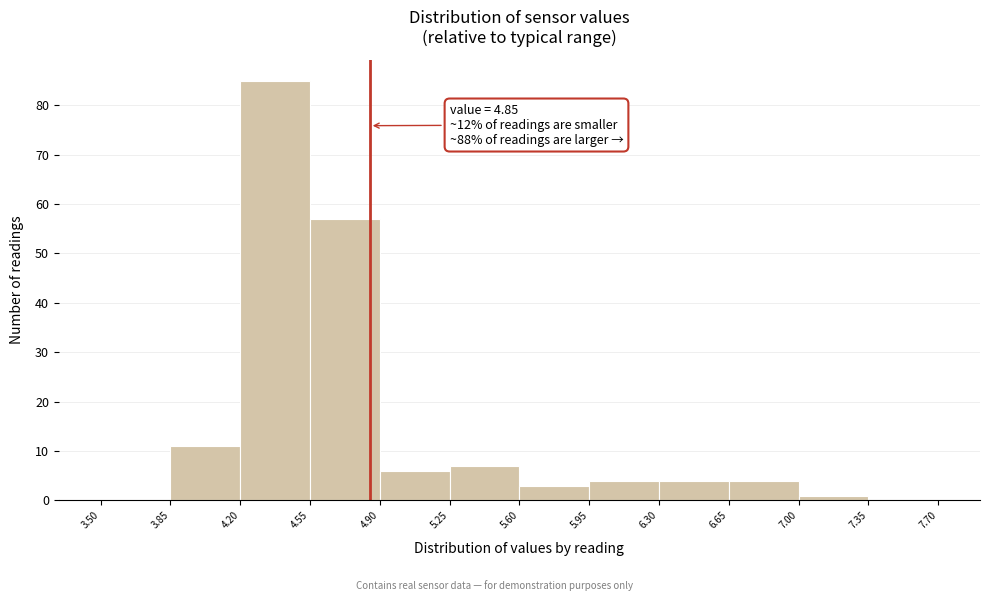

Over which range of the x-axis is the bar tallest?

4.20 to 4.55